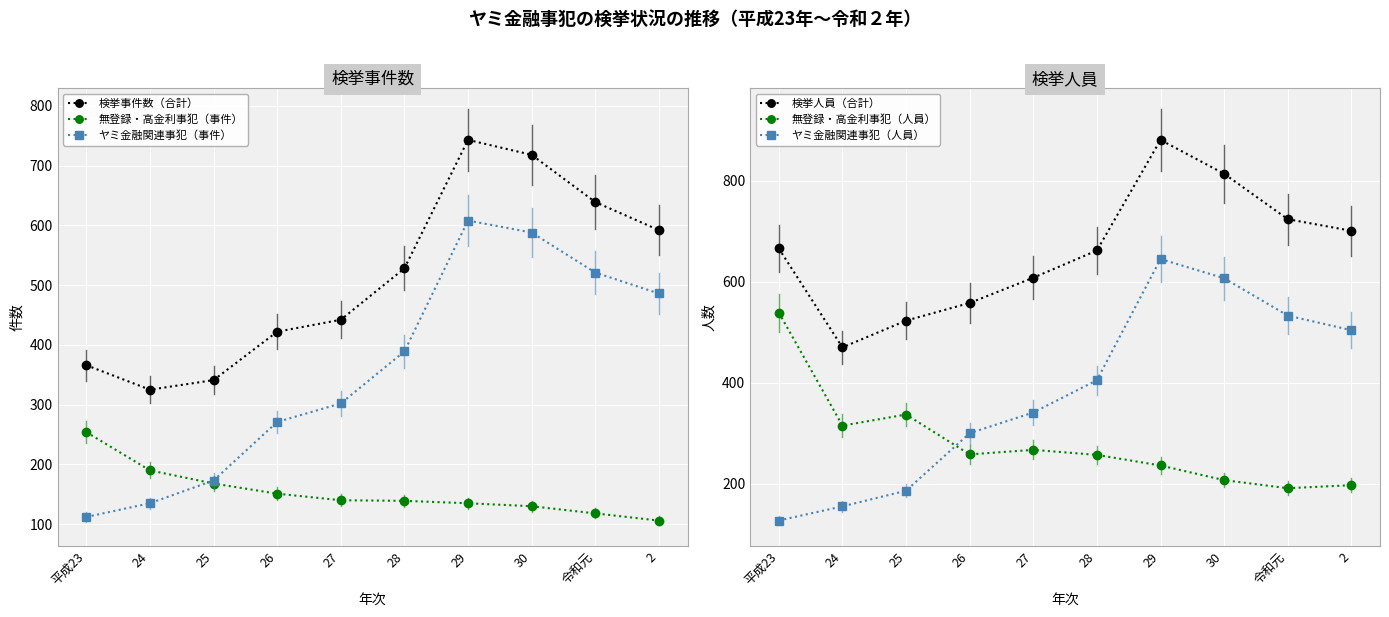

True or false: ヤミ金融関連事犯（事件） has more than 0 interior local peaks.

True